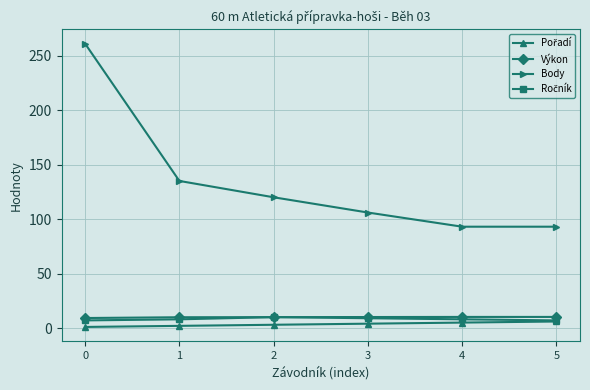

What is the maximum value shown in the chart?

261.0